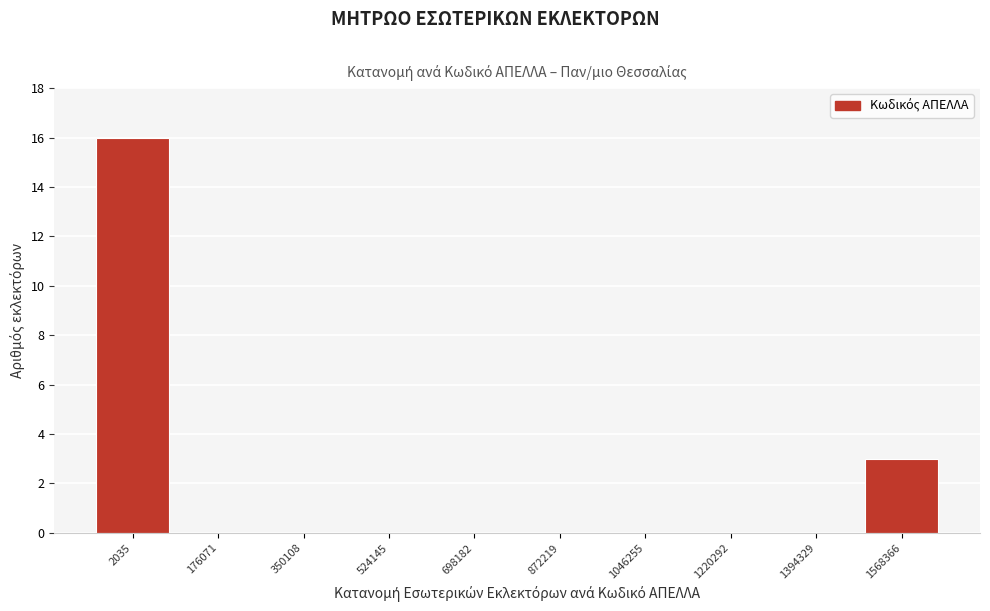

Reading right to left, what are all the values shown in this chart?

1568366=3	1394329=0	1220292=0	1046255=0	872219=0	698182=0	524145=0	350108=0	176071=0	2035=16